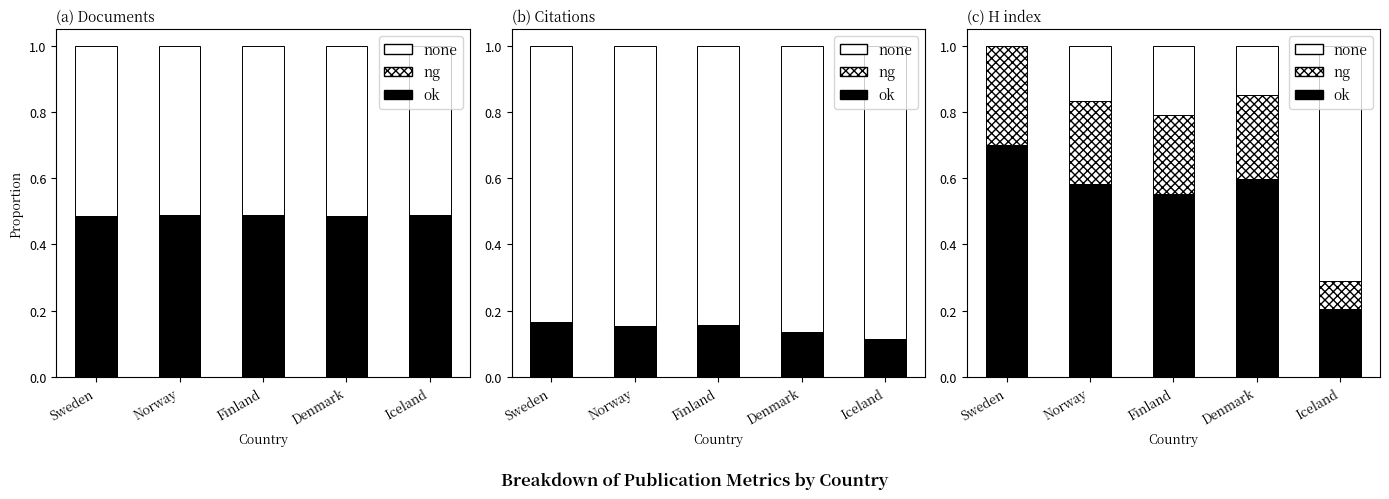

What is the maximum value for ok?

0.7